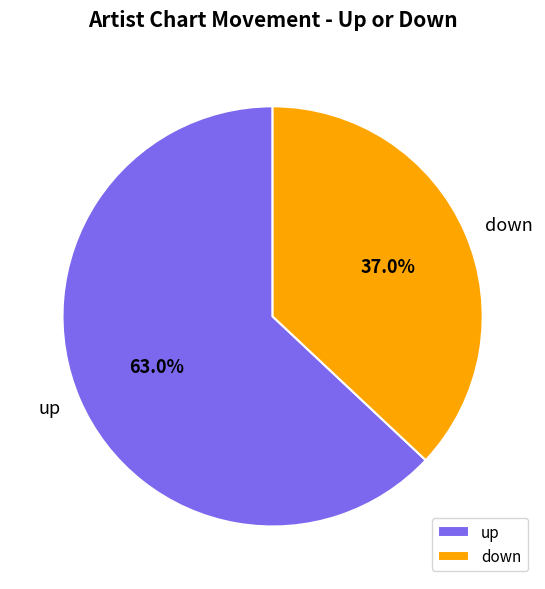

To the nearest percent, what is the combined percentage of down and up?

100%